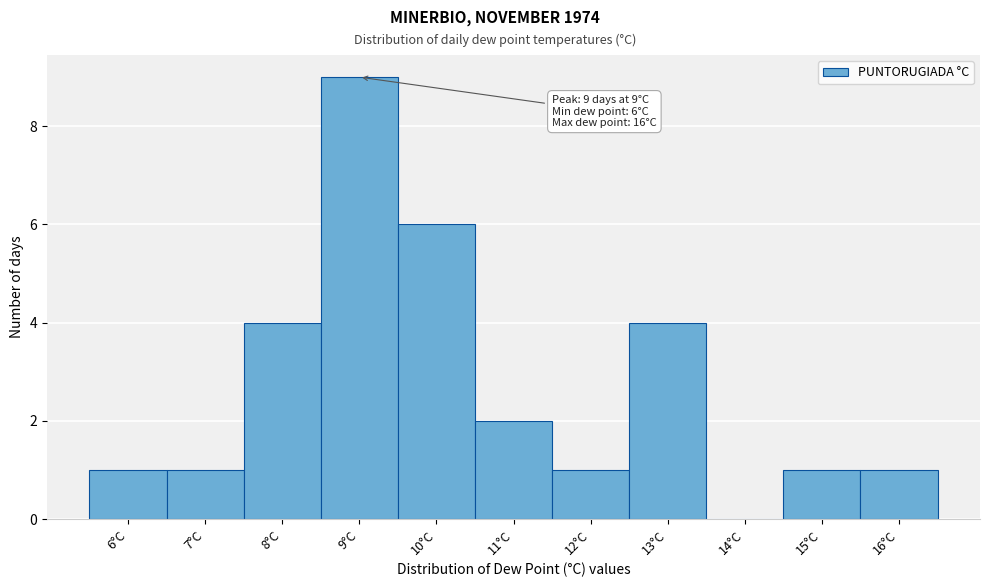

Which range on the x-axis has the tallest bar?

8.5 to 9.5